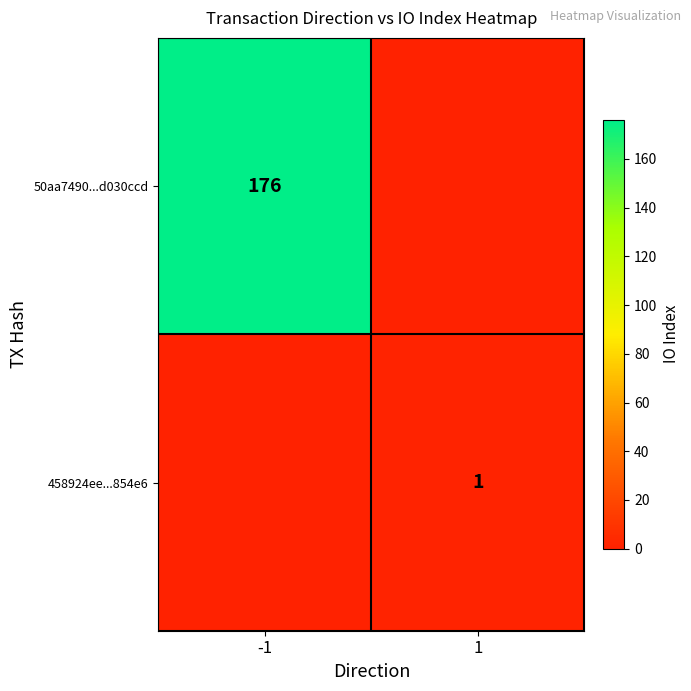

Is the value of 50aa7490...d030ccd at -1 greater than the value of 458924ee...854e6 at 1?

Yes